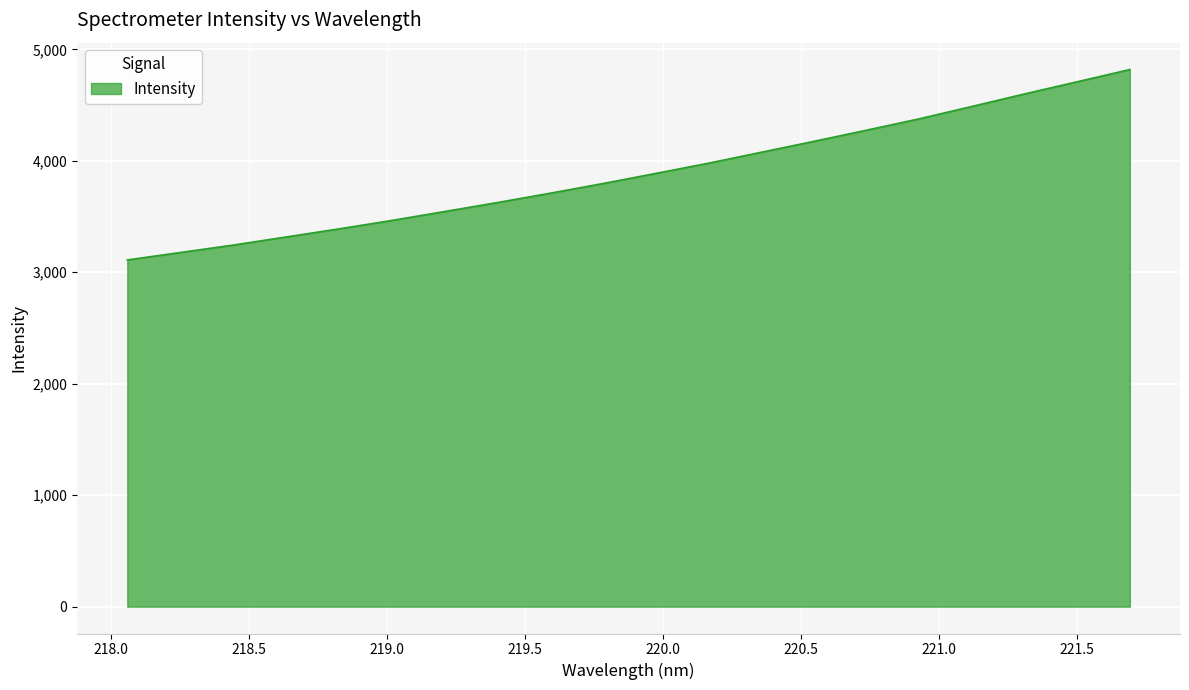

What is the greatest value displayed?

4818.9